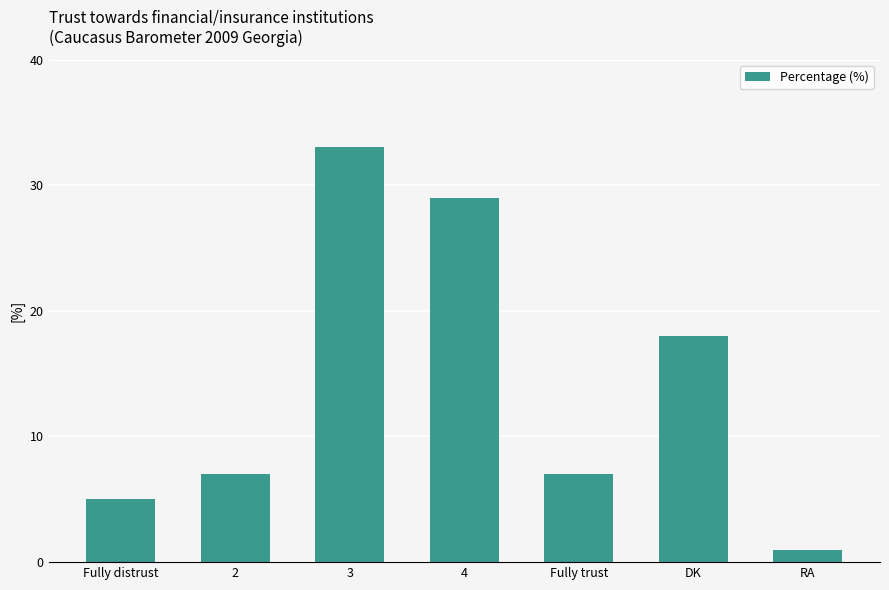

How many bars are there in total?

7